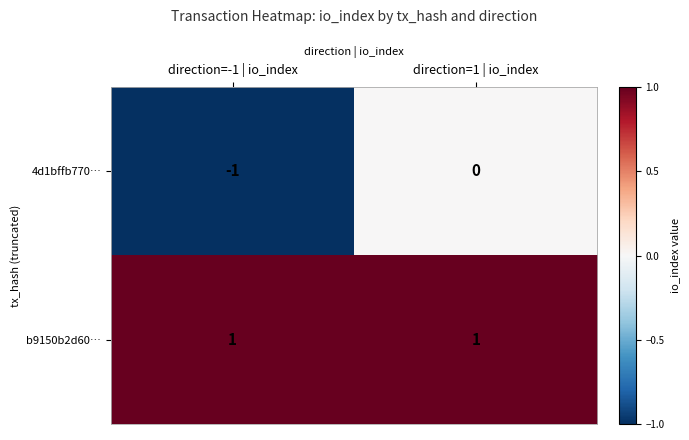

At how many categories does at least one series exceed 0?

2